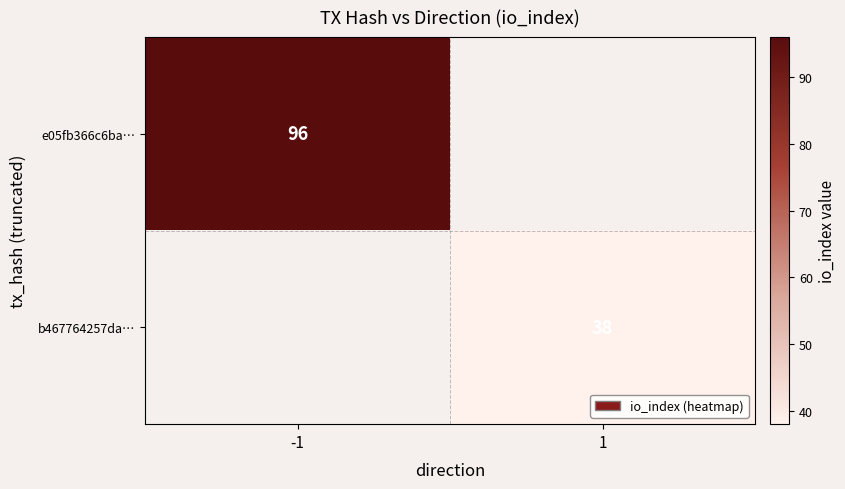

Is it true that e05fb366c6ba… equals 55 at -1?

False